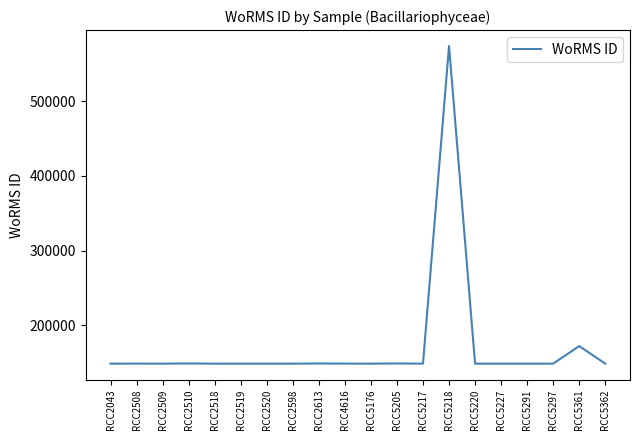

What is the sum of all values?

3427971